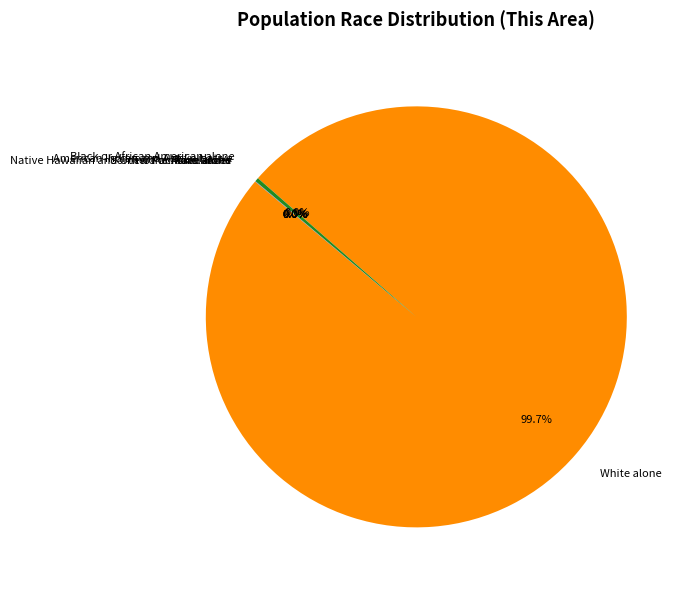

What percentage is NOT represented by White alone?

0.3%